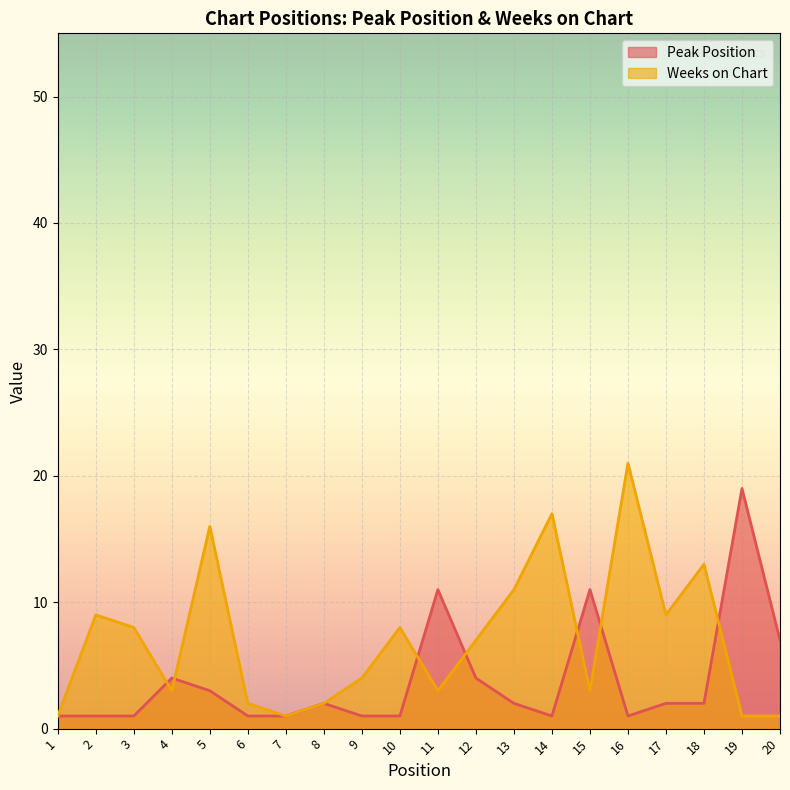

Where does the Peak Position series first go above 2?

4